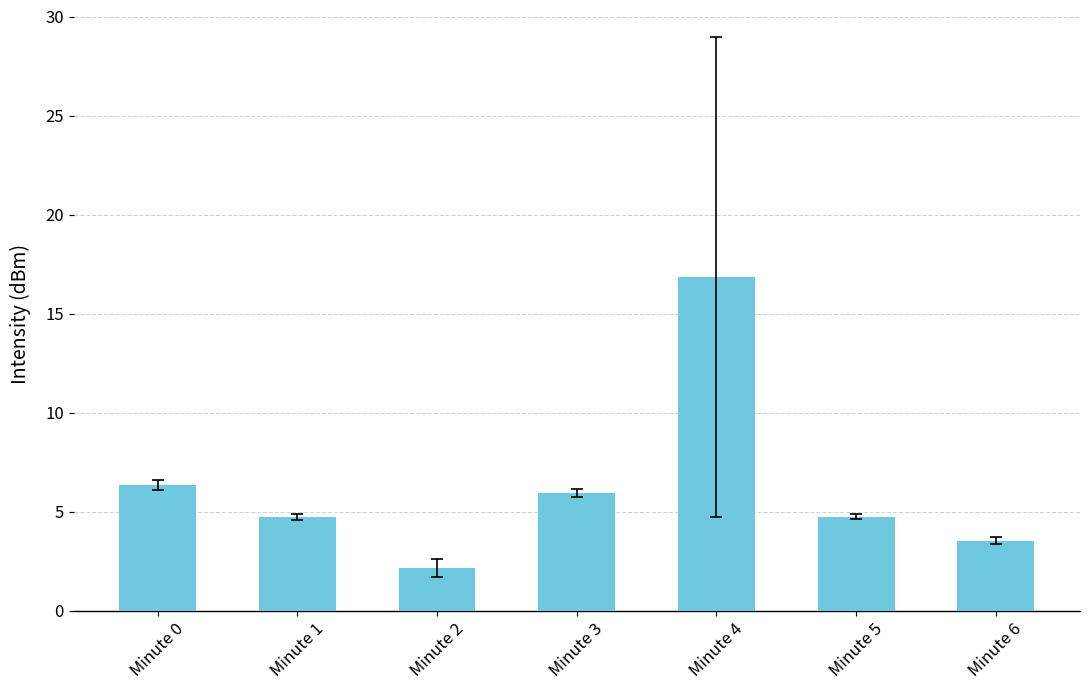

The chart shows a value of 16.9 at Minute 4. True or false?

True